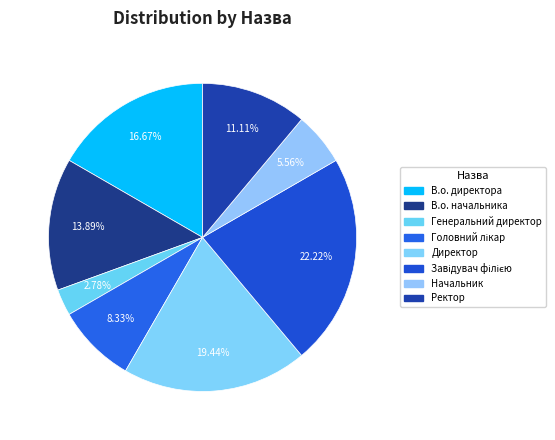

Count the number of slices in the pie.

8